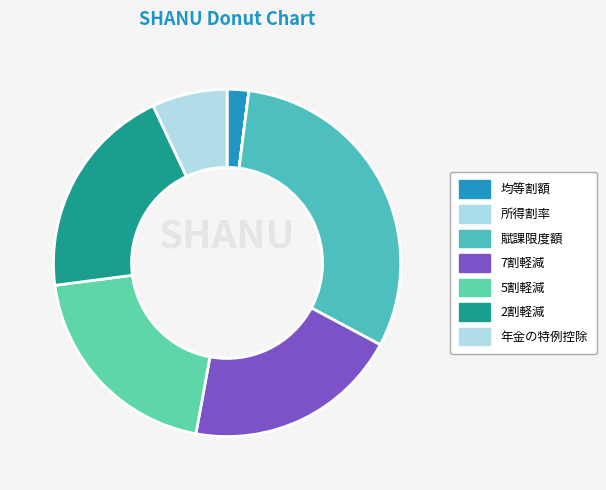

The 所得割率 slice represents 0% of the pie. True or false?

True